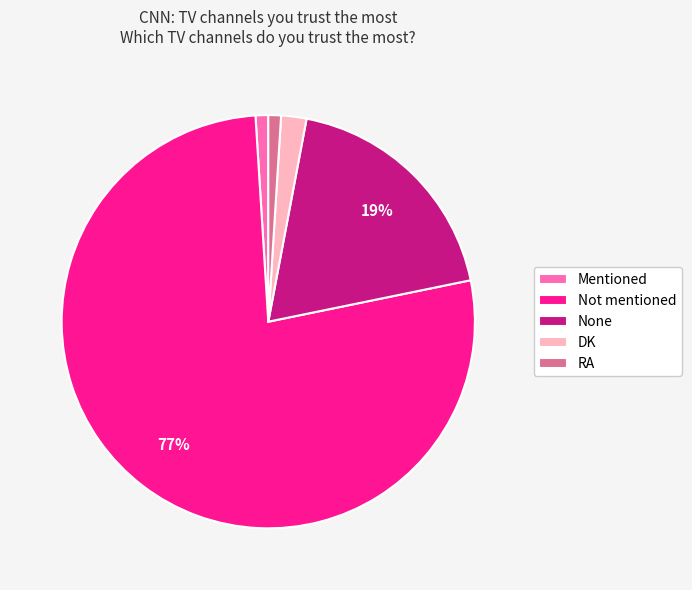

Approximately how many times larger is the value at DK compared to RA?

2.0